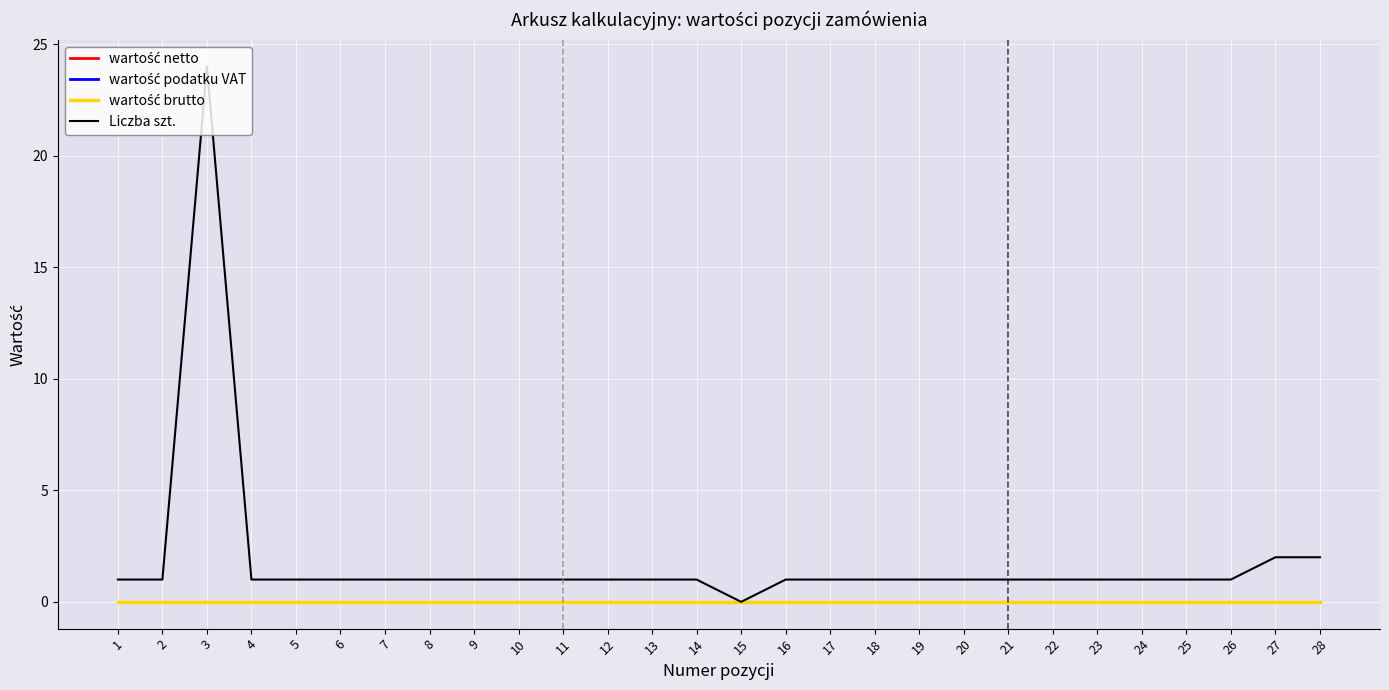

How many interior local valleys does the Liczba szt. series have?

1